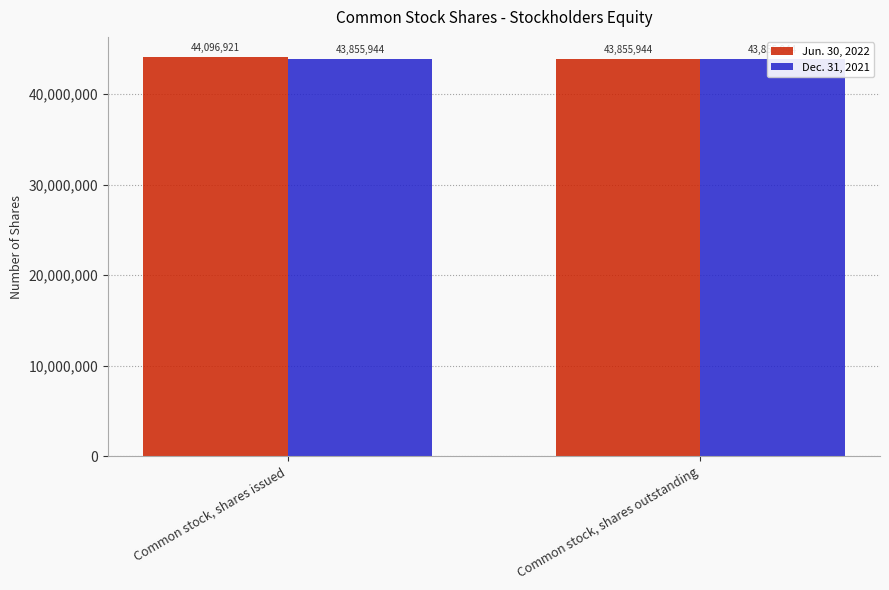

Reading left to right, list all the values displayed in this chart.

Jun. 30, 2022: 44096921	43855944
Dec. 31, 2021: 43855944	43855944